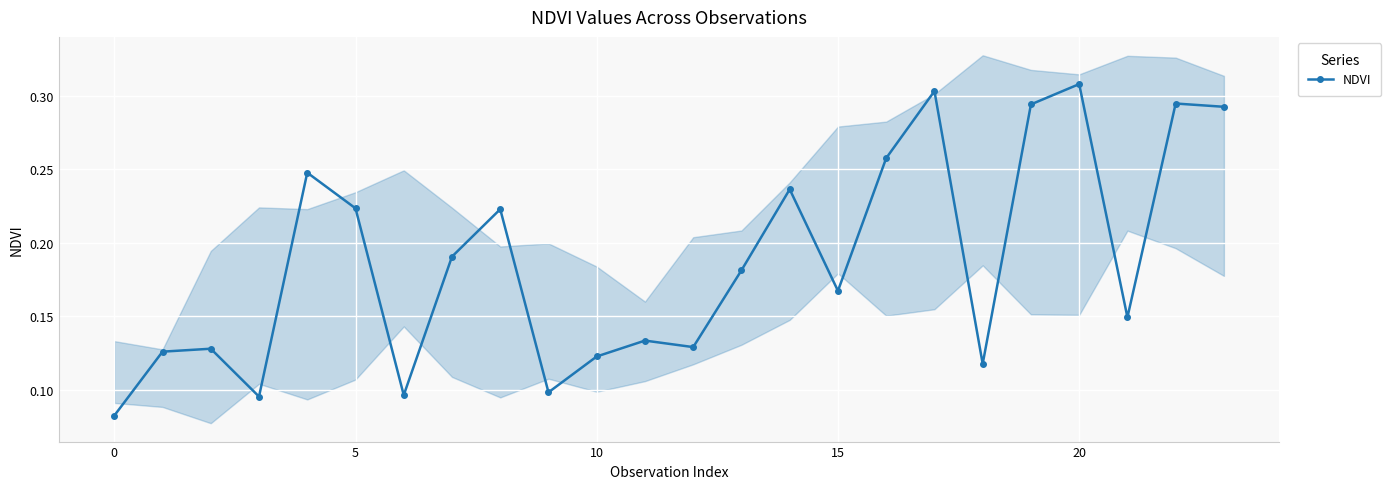

True or false: NDVI has more than 0 interior local peaks.

True